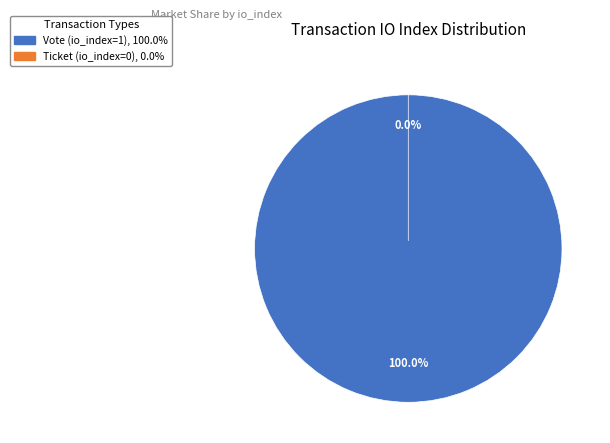

How many segments does this pie chart have?

2